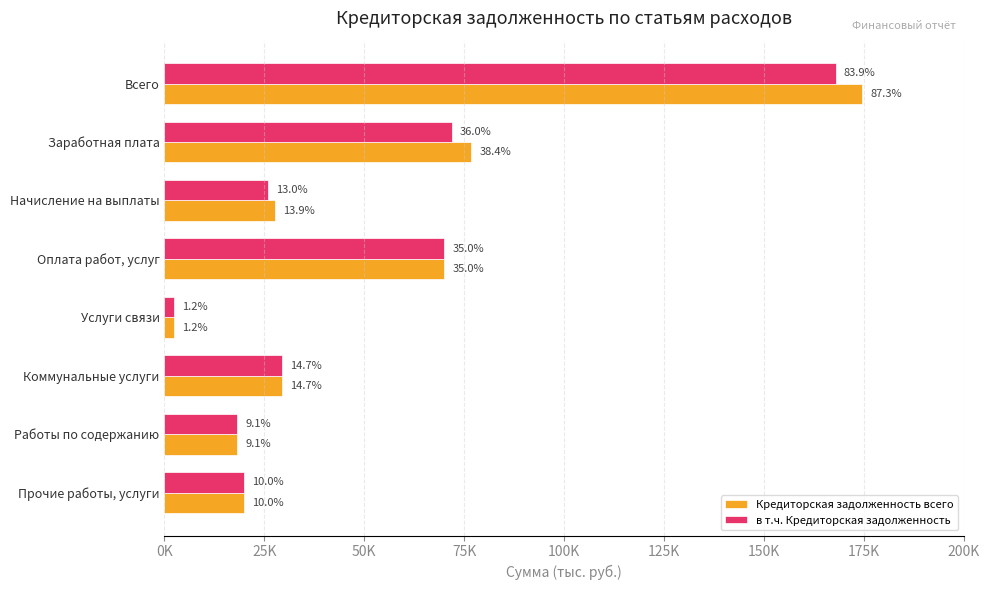

What are all the series names shown in the legend?

Кредиторская задолженность всего, в т.ч. Кредиторская задолженность